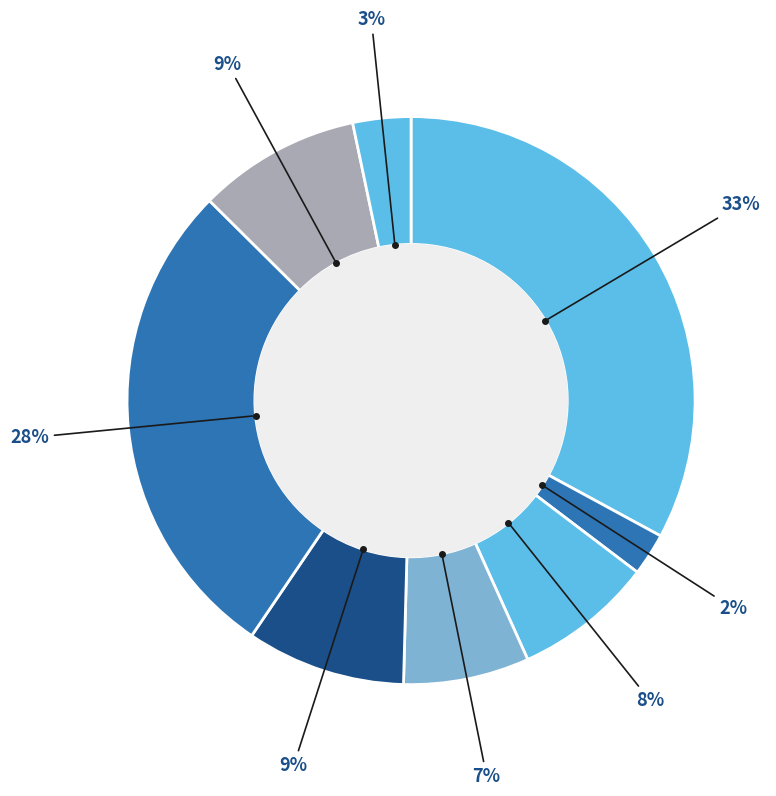

How many slices are in this pie chart?

8